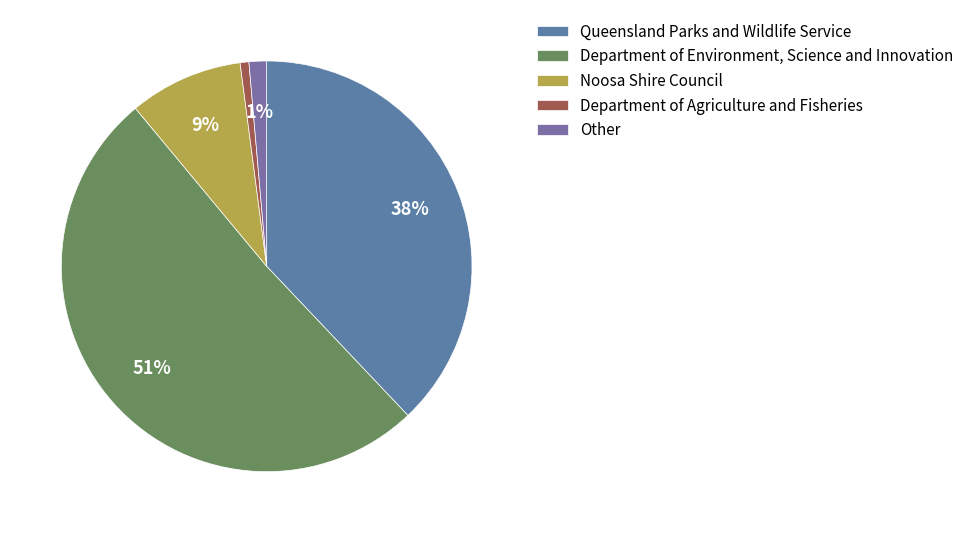

How many slices are in this pie chart?

5